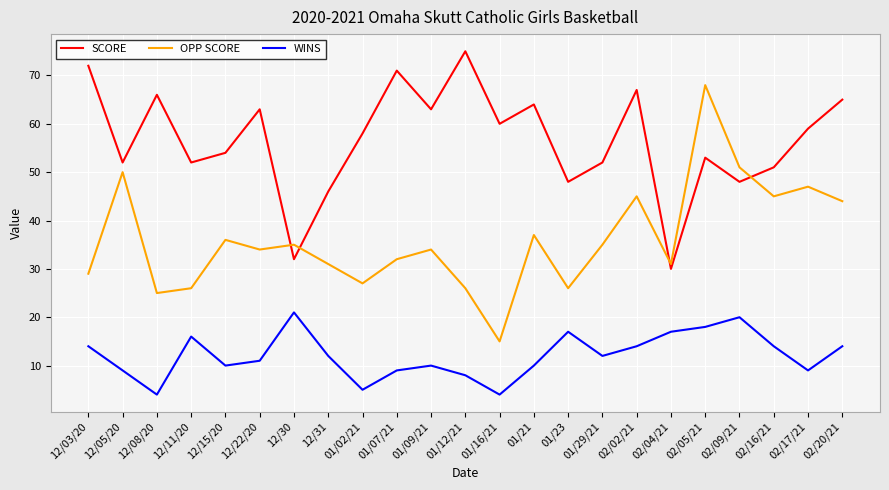

What are all the series names shown in the legend?

SCORE, OPP SCORE, WINS